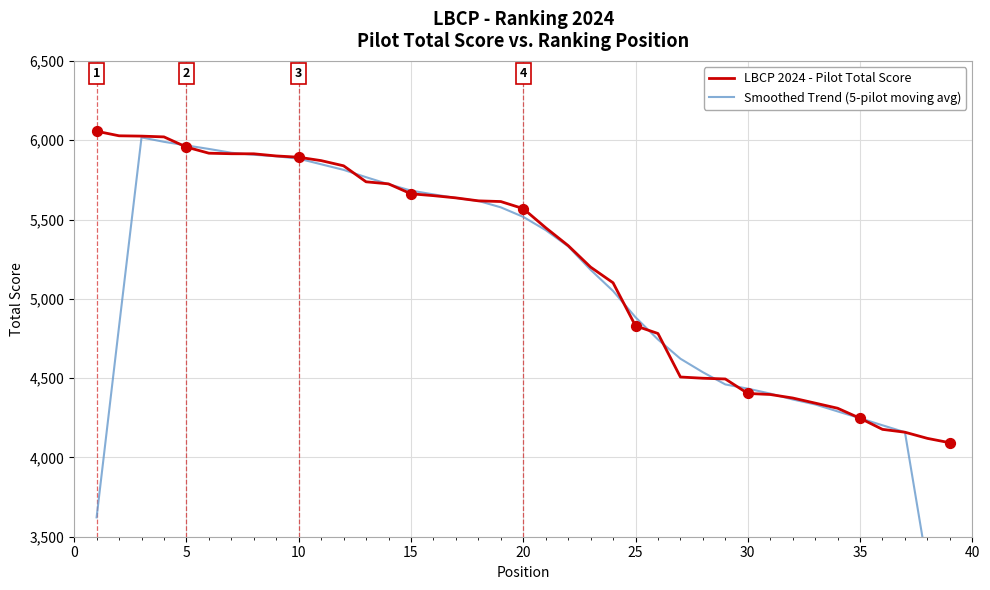

What are all the series names shown in the legend?

LBCP 2024 - Pilot Total Score, Smoothed Trend (5-pilot moving avg)